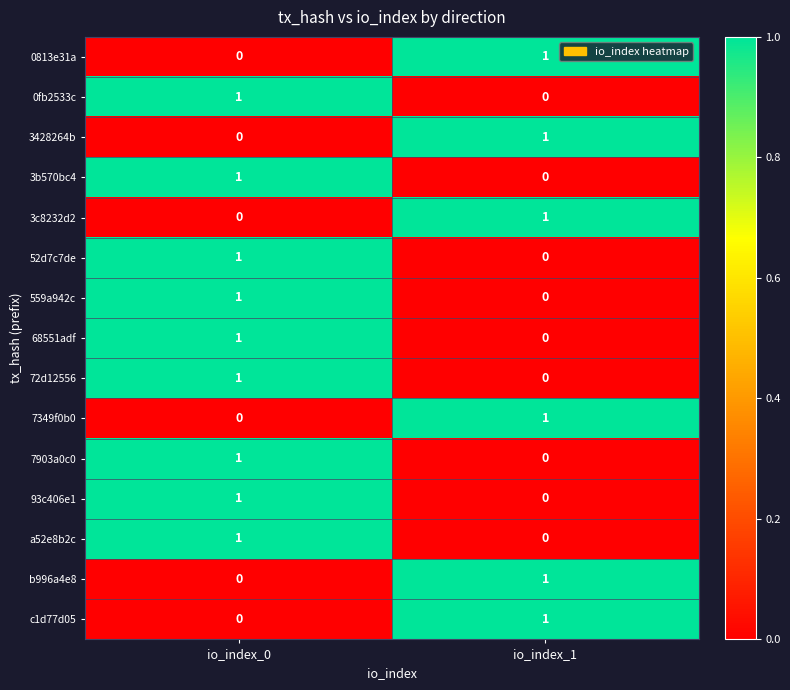

At how many categories does at least one series exceed 0?

2